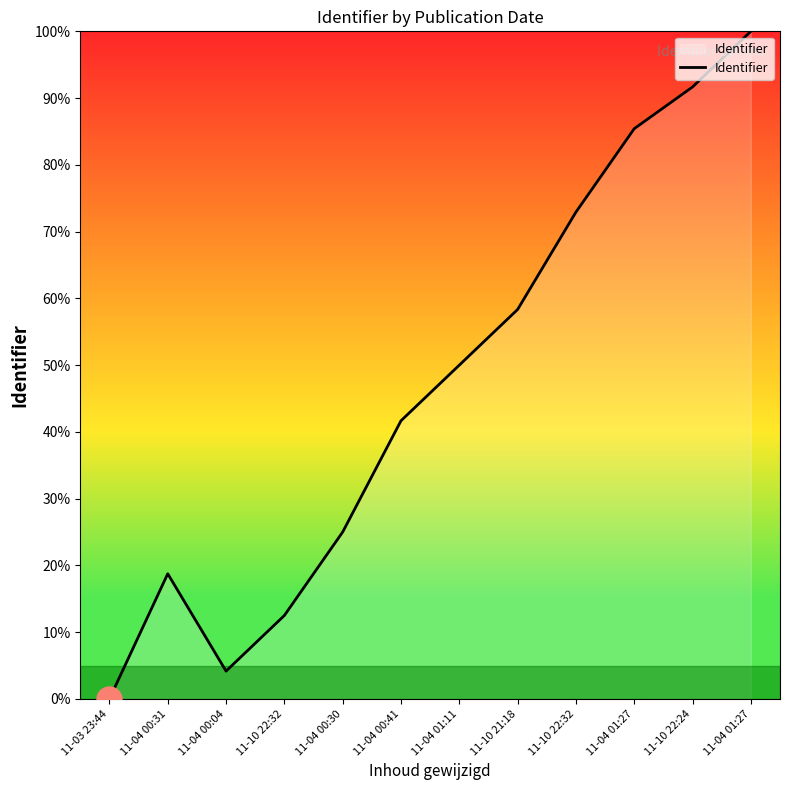

Rank the categories by value from highest to lowest.

11-04 01:27, 11-10 22:24, 11-04 01:27, 11-10 22:32, 11-10 21:18, 11-04 01:11, 11-04 00:41, 11-04 00:30, 11-04 00:31, 11-10 22:32, 11-04 00:04, 11-03 23:44